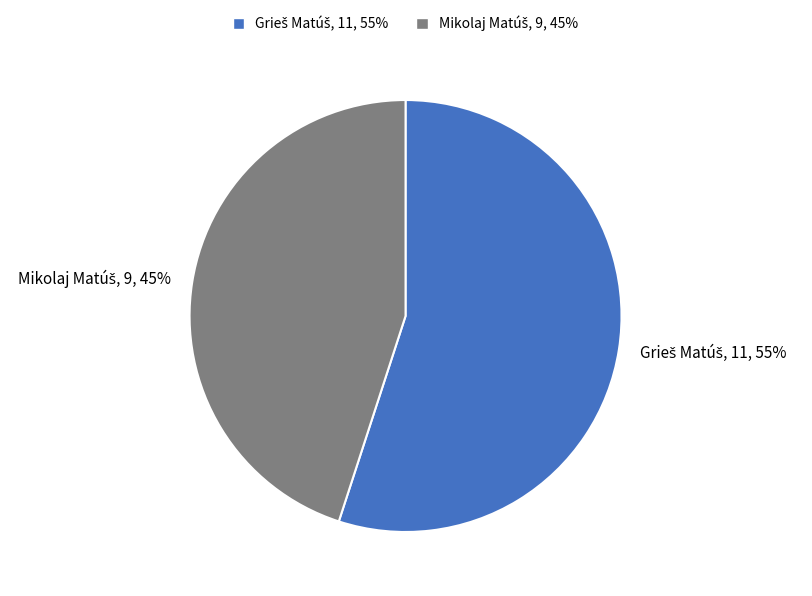

To the nearest percent, what is the difference between the largest and smallest slice percentages?

10%